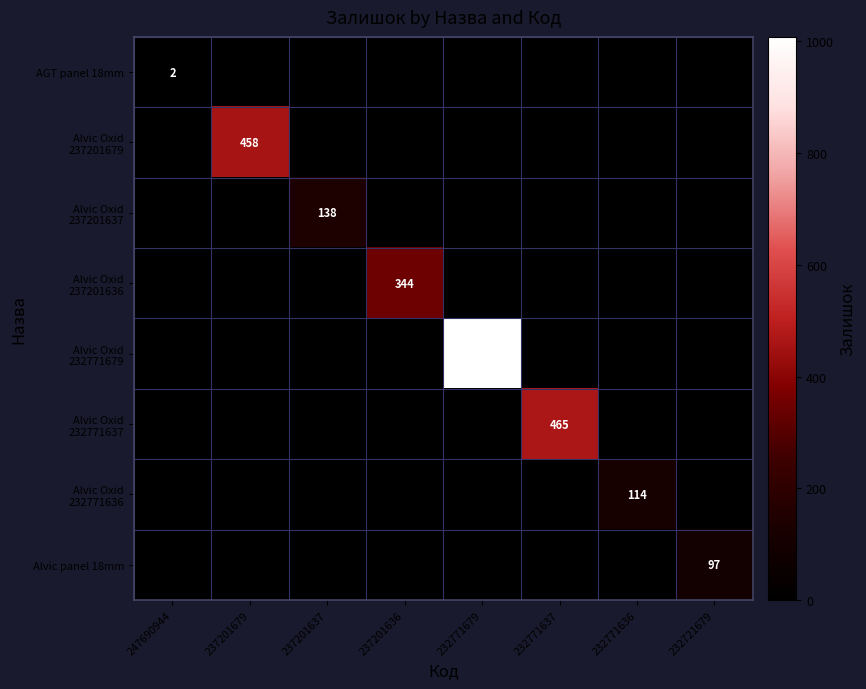

At which category is the sum across all series the highest?

232771679